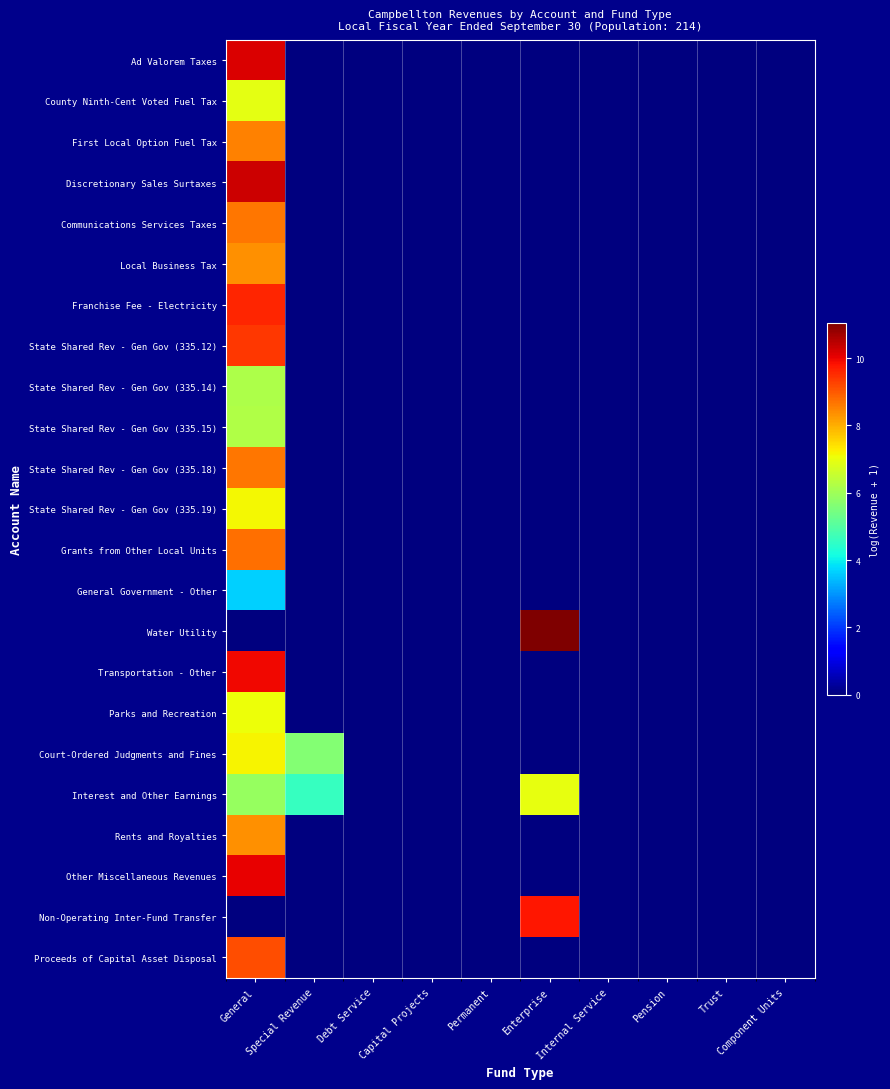

Reading left to right, transcribe all the data shown in this chart.

Ad Valorem Taxes: General=10.2	Special Revenue=0.0	Debt Service=0.0	Capital Projects=0.0	Permanent=0.0	Enterprise=0.0	Internal Service=0.0	Pension=0.0	Trust=0.0	Component Units=0.0
County Ninth-Cent Voted Fuel Tax: General=6.9	Special Revenue=0.0	Debt Service=0.0	Capital Projects=0.0	Permanent=0.0	Enterprise=0.0	Internal Service=0.0	Pension=0.0	Trust=0.0	Component Units=0.0
First Local Option Fuel Tax: General=8.5	Special Revenue=0.0	Debt Service=0.0	Capital Projects=0.0	Permanent=0.0	Enterprise=0.0	Internal Service=0.0	Pension=0.0	Trust=0.0	Component Units=0.0
Discretionary Sales Surtaxes: General=10.3	Special Revenue=0.0	Debt Service=0.0	Capital Projects=0.0	Permanent=0.0	Enterprise=0.0	Internal Service=0.0	Pension=0.0	Trust=0.0	Component Units=0.0
Communications Services Taxes: General=8.7	Special Revenue=0.0	Debt Service=0.0	Capital Projects=0.0	Permanent=0.0	Enterprise=0.0	Internal Service=0.0	Pension=0.0	Trust=0.0	Component Units=0.0
Local Business Tax: General=8.3	Special Revenue=0.0	Debt Service=0.0	Capital Projects=0.0	Permanent=0.0	Enterprise=0.0	Internal Service=0.0	Pension=0.0	Trust=0.0	Component Units=0.0
Franchise Fee - Electricity: General=9.6	Special Revenue=0.0	Debt Service=0.0	Capital Projects=0.0	Permanent=0.0	Enterprise=0.0	Internal Service=0.0	Pension=0.0	Trust=0.0	Component Units=0.0
State Shared Rev - Gen Gov (335.12): General=9.4	Special Revenue=0.0	Debt Service=0.0	Capital Projects=0.0	Permanent=0.0	Enterprise=0.0	Internal Service=0.0	Pension=0.0	Trust=0.0	Component Units=0.0
State Shared Rev - Gen Gov (335.14): General=6.2	Special Revenue=0.0	Debt Service=0.0	Capital Projects=0.0	Permanent=0.0	Enterprise=0.0	Internal Service=0.0	Pension=0.0	Trust=0.0	Component Units=0.0
State Shared Rev - Gen Gov (335.15): General=6.3	Special Revenue=0.0	Debt Service=0.0	Capital Projects=0.0	Permanent=0.0	Enterprise=0.0	Internal Service=0.0	Pension=0.0	Trust=0.0	Component Units=0.0
State Shared Rev - Gen Gov (335.18): General=8.6	Special Revenue=0.0	Debt Service=0.0	Capital Projects=0.0	Permanent=0.0	Enterprise=0.0	Internal Service=0.0	Pension=0.0	Trust=0.0	Component Units=0.0
State Shared Rev - Gen Gov (335.19): General=7.1	Special Revenue=0.0	Debt Service=0.0	Capital Projects=0.0	Permanent=0.0	Enterprise=0.0	Internal Service=0.0	Pension=0.0	Trust=0.0	Component Units=0.0
Grants from Other Local Units: General=8.8	Special Revenue=0.0	Debt Service=0.0	Capital Projects=0.0	Permanent=0.0	Enterprise=0.0	Internal Service=0.0	Pension=0.0	Trust=0.0	Component Units=0.0
General Government - Other: General=3.6	Special Revenue=0.0	Debt Service=0.0	Capital Projects=0.0	Permanent=0.0	Enterprise=0.0	Internal Service=0.0	Pension=0.0	Trust=0.0	Component Units=0.0
Water Utility: General=0.0	Special Revenue=0.0	Debt Service=0.0	Capital Projects=0.0	Permanent=0.0	Enterprise=11.0	Internal Service=0.0	Pension=0.0	Trust=0.0	Component Units=0.0
Transportation - Other: General=10.0	Special Revenue=0.0	Debt Service=0.0	Capital Projects=0.0	Permanent=0.0	Enterprise=0.0	Internal Service=0.0	Pension=0.0	Trust=0.0	Component Units=0.0
Parks and Recreation: General=7.0	Special Revenue=0.0	Debt Service=0.0	Capital Projects=0.0	Permanent=0.0	Enterprise=0.0	Internal Service=0.0	Pension=0.0	Trust=0.0	Component Units=0.0
Court-Ordered Judgments and Fines: General=7.2	Special Revenue=5.6	Debt Service=0.0	Capital Projects=0.0	Permanent=0.0	Enterprise=0.0	Internal Service=0.0	Pension=0.0	Trust=0.0	Component Units=0.0
Interest and Other Earnings: General=5.9	Special Revenue=4.6	Debt Service=0.0	Capital Projects=0.0	Permanent=0.0	Enterprise=7.0	Internal Service=0.0	Pension=0.0	Trust=0.0	Component Units=0.0
Rents and Royalties: General=8.3	Special Revenue=0.0	Debt Service=0.0	Capital Projects=0.0	Permanent=0.0	Enterprise=0.0	Internal Service=0.0	Pension=0.0	Trust=0.0	Component Units=0.0
Other Miscellaneous Revenues: General=10.0	Special Revenue=0.0	Debt Service=0.0	Capital Projects=0.0	Permanent=0.0	Enterprise=0.0	Internal Service=0.0	Pension=0.0	Trust=0.0	Component Units=0.0
Non-Operating Inter-Fund Transfer: General=0.0	Special Revenue=0.0	Debt Service=0.0	Capital Projects=0.0	Permanent=0.0	Enterprise=9.8	Internal Service=0.0	Pension=0.0	Trust=0.0	Component Units=0.0
Proceeds of Capital Asset Disposal: General=9.1	Special Revenue=0.0	Debt Service=0.0	Capital Projects=0.0	Permanent=0.0	Enterprise=0.0	Internal Service=0.0	Pension=0.0	Trust=0.0	Component Units=0.0